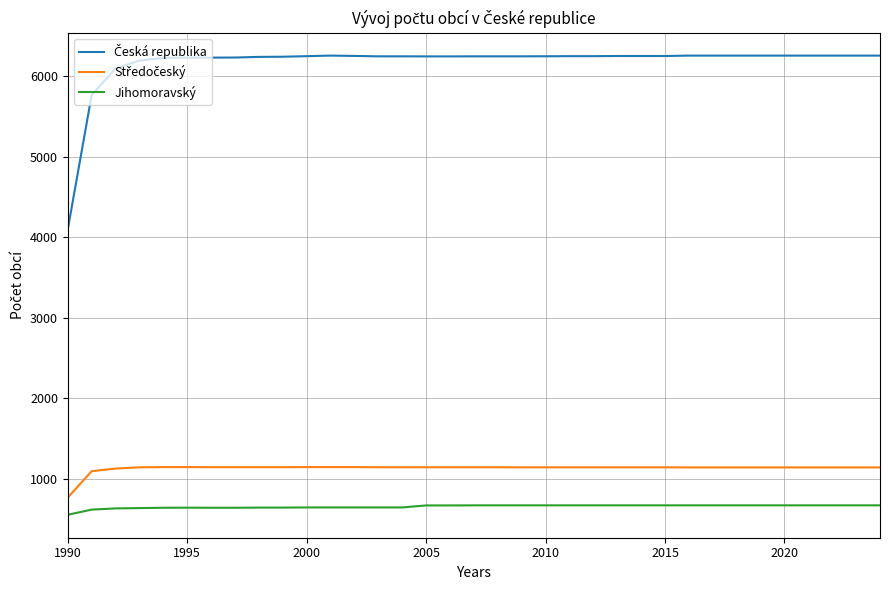

What is the minimum value shown in the chart?

556